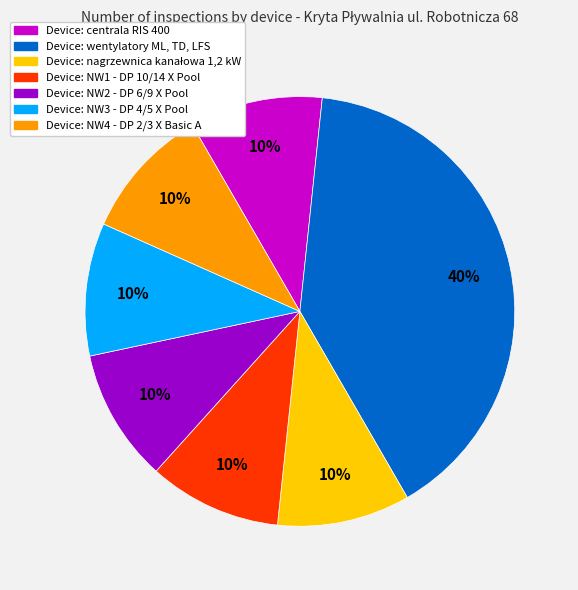

Is there any slice that represents more than half of the pie?

No